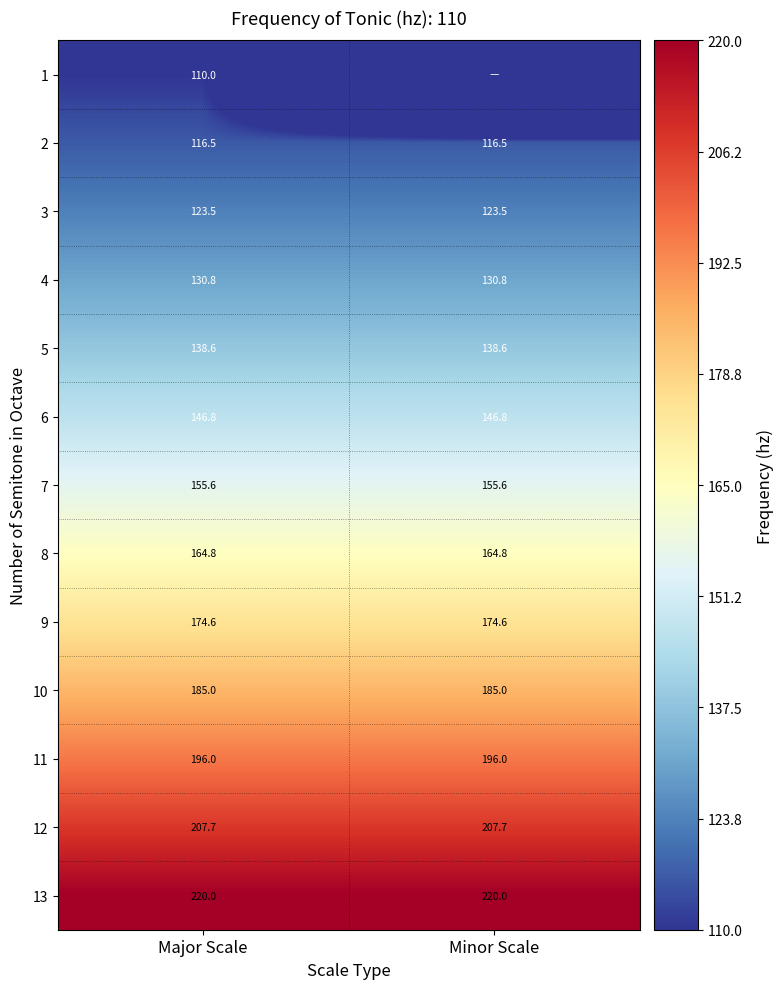

What is the highest value of the 2 series?

116.5